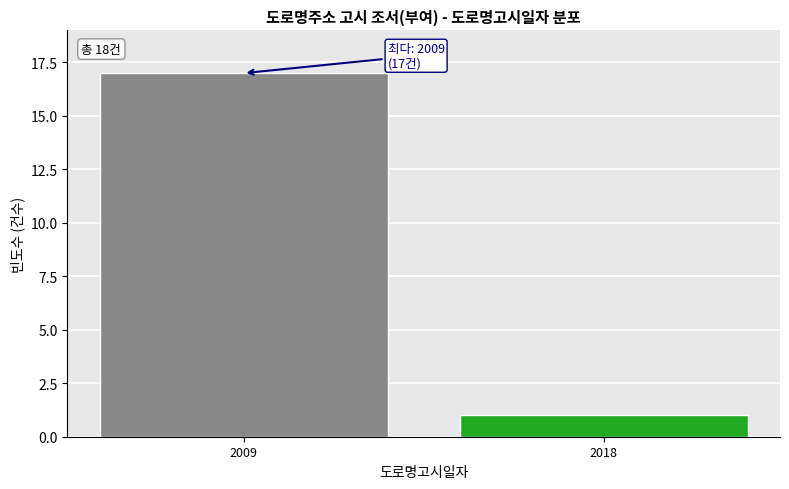

Reading left to right, transcribe all the data shown in this chart.

2009=17	2018=1